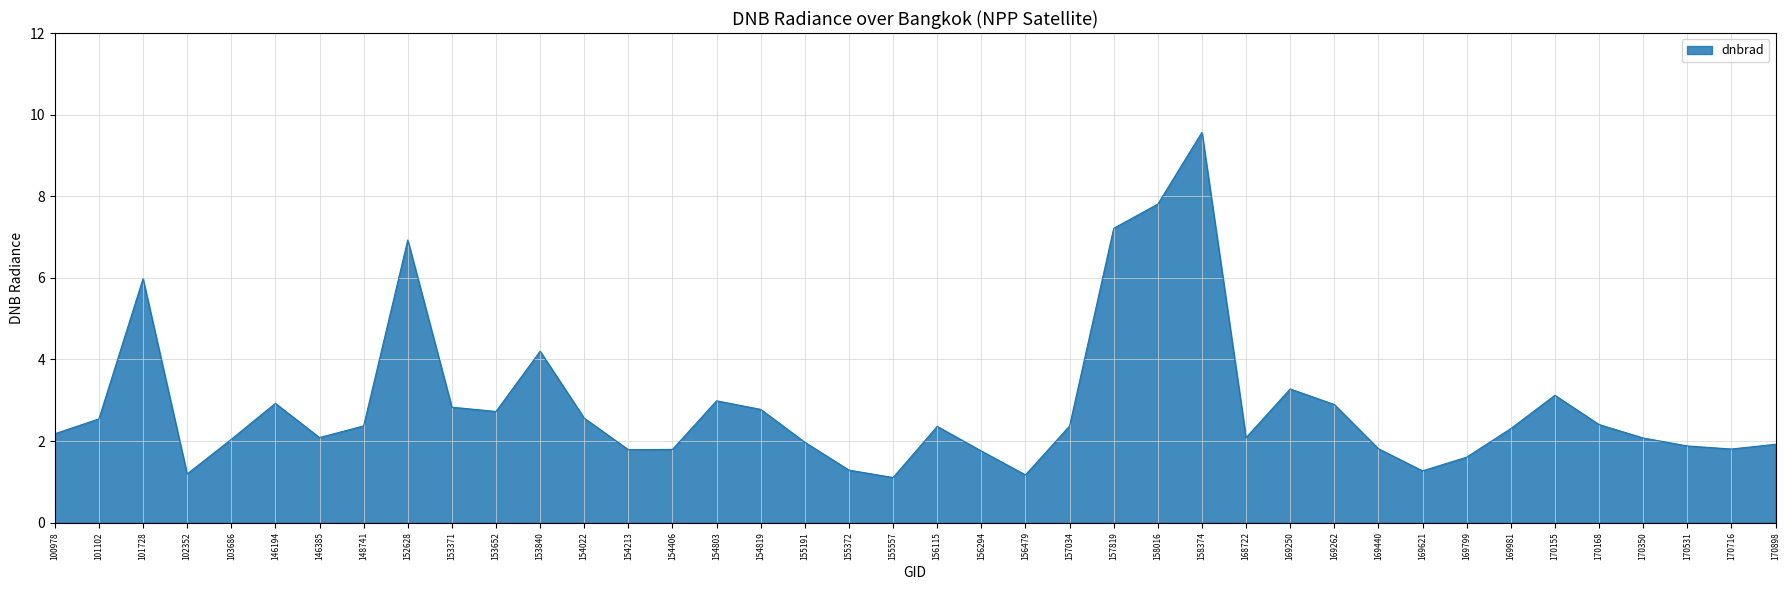

True or false: the data shows 3.4 at 170898.

False